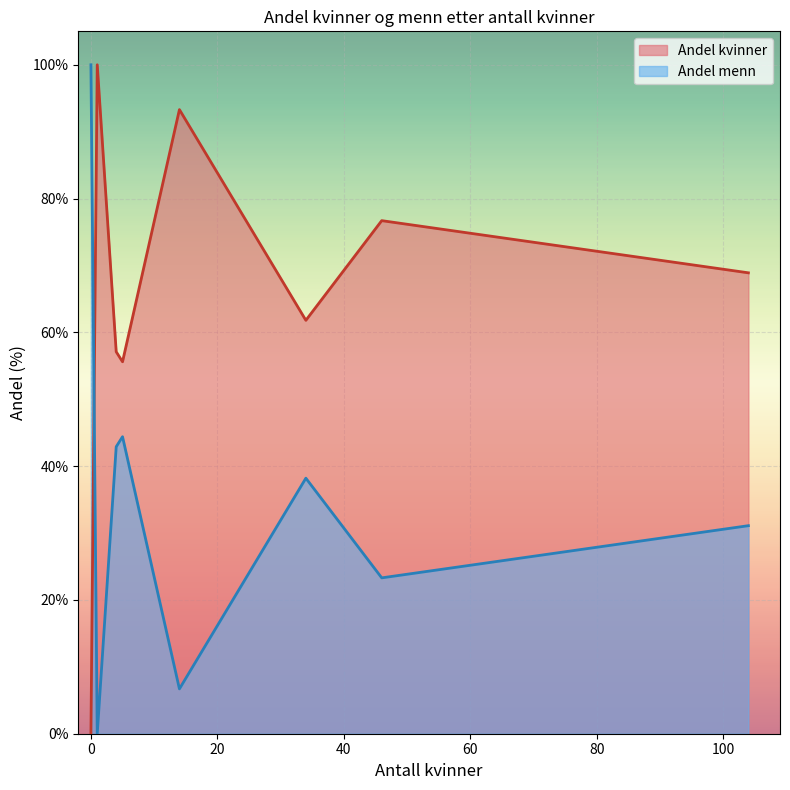

After their last crossing, which series has the higher values: Andel menn or Andel kvinner?

Andel kvinner